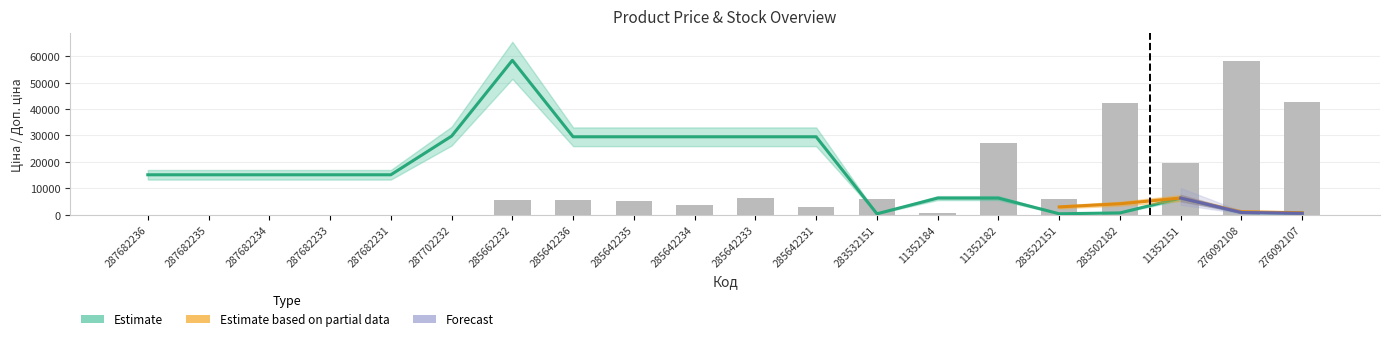

Rank the series by their average value, from lowest to highest.

Залишок, Ціна